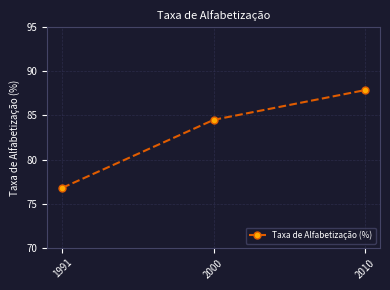

Read the value at 1991.

76.8